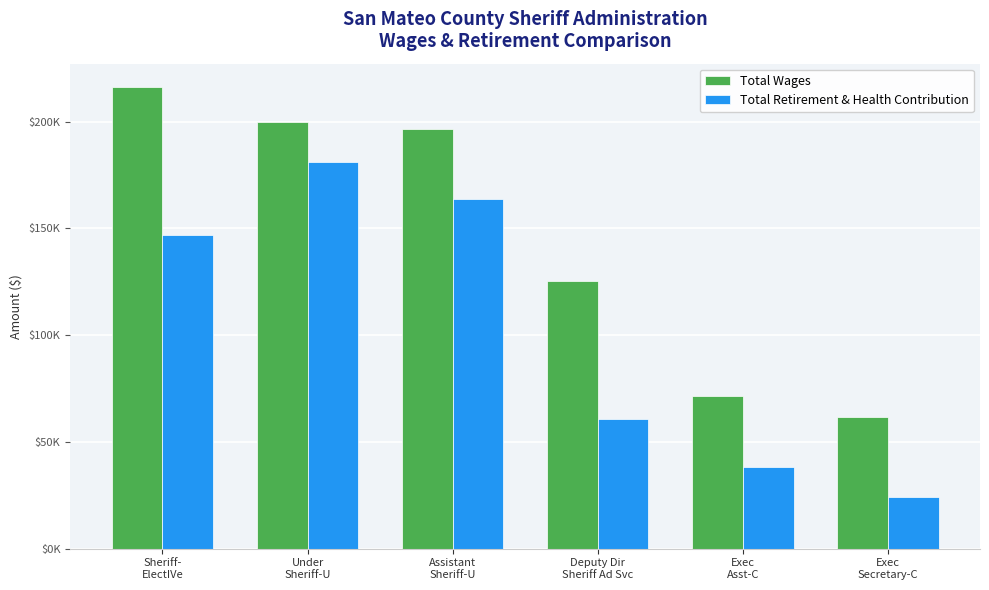

Are the bars horizontal?

No